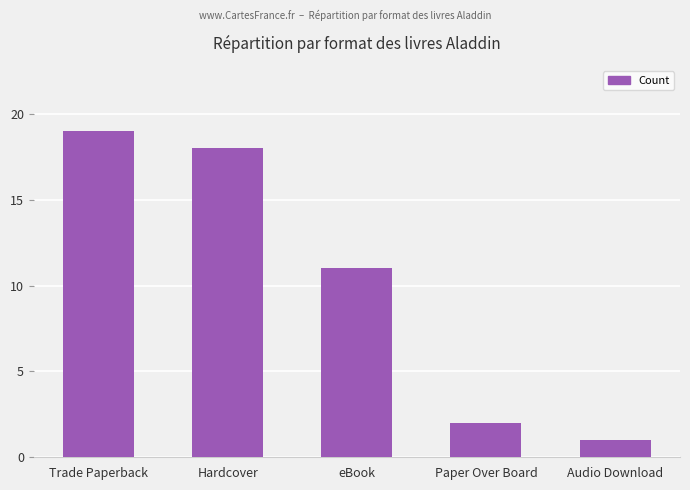

List the labels in order of value, smallest first.

Audio Download, Paper Over Board, eBook, Hardcover, Trade Paperback